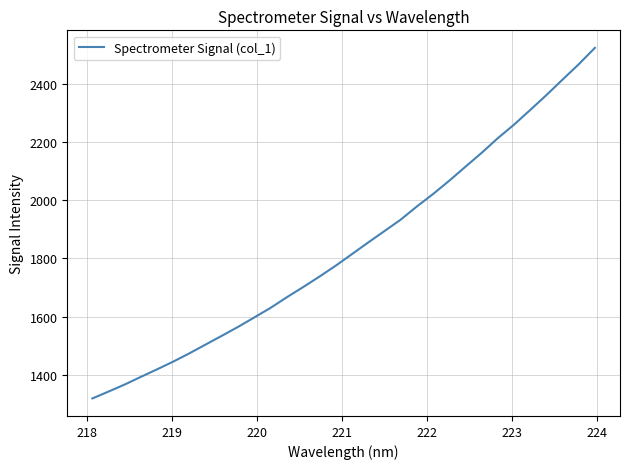

How many categories are shown in the chart?

32